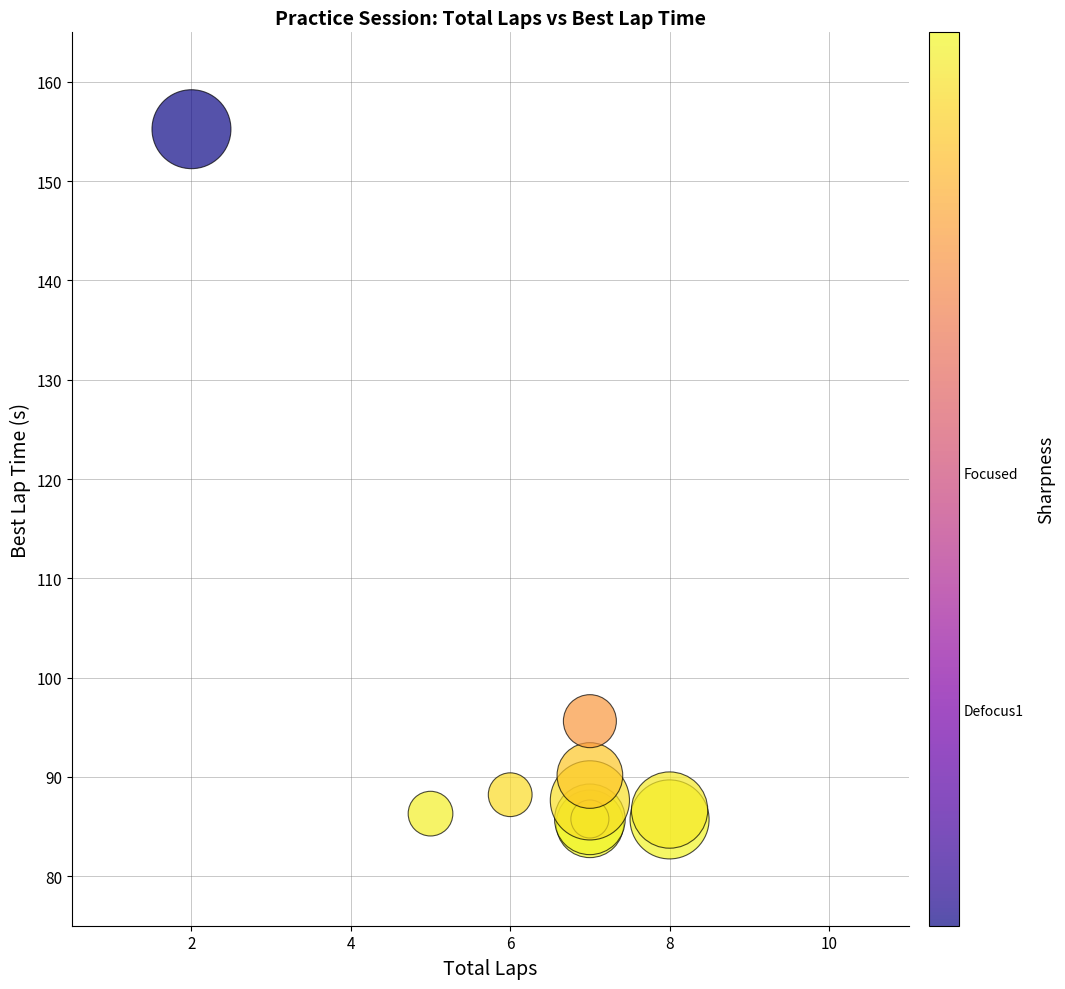

What Y value in the scatter plot is closest to 120?

95.6